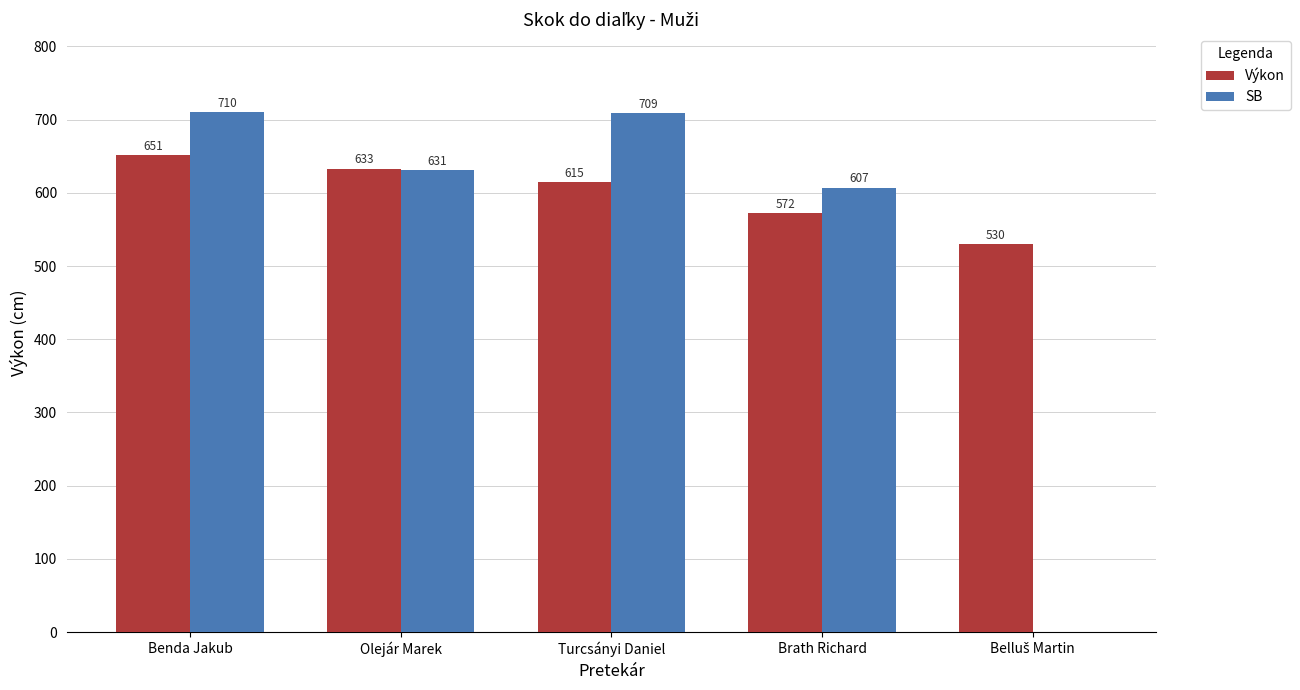

The Výkon series shows 633 at Olejár Marek. True or false?

True